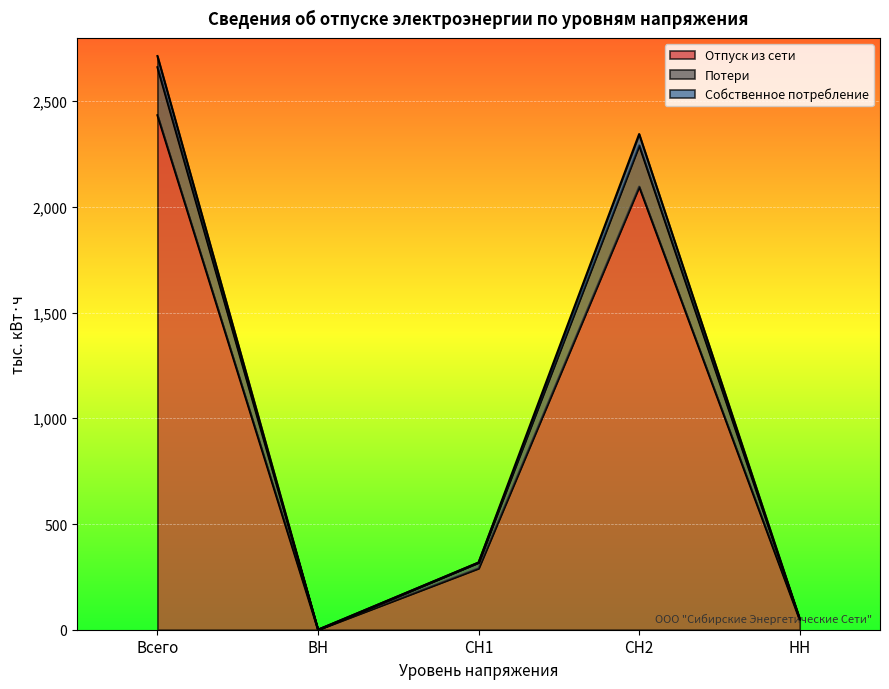

What is the maximum value for Отпуск из сети?

2433.3